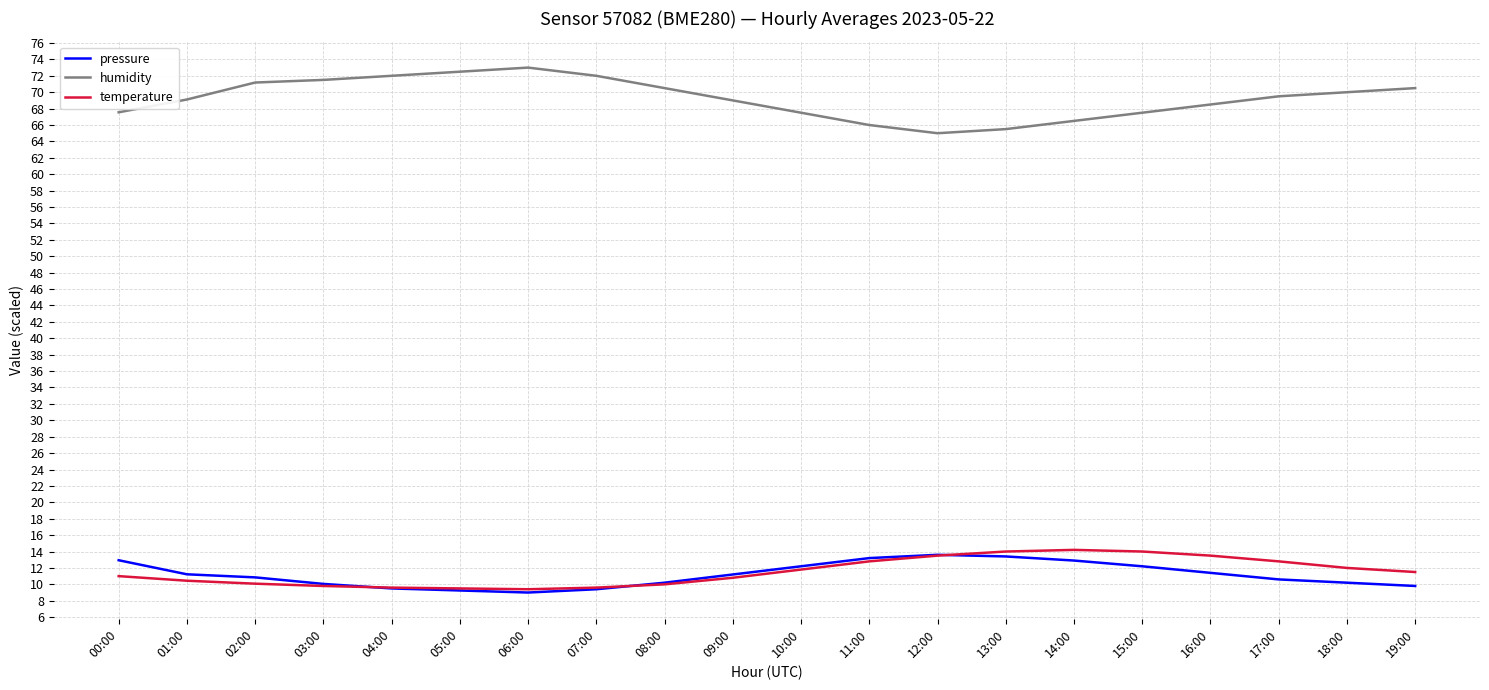

What is the sum of all pressure values?

223.1